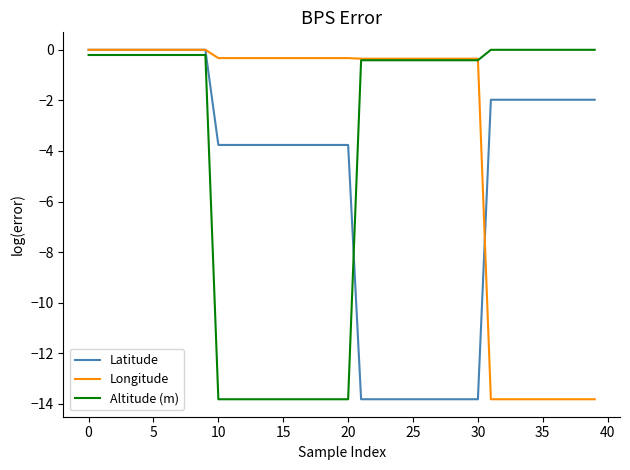

Which series has the largest total across all categories?

Longitude